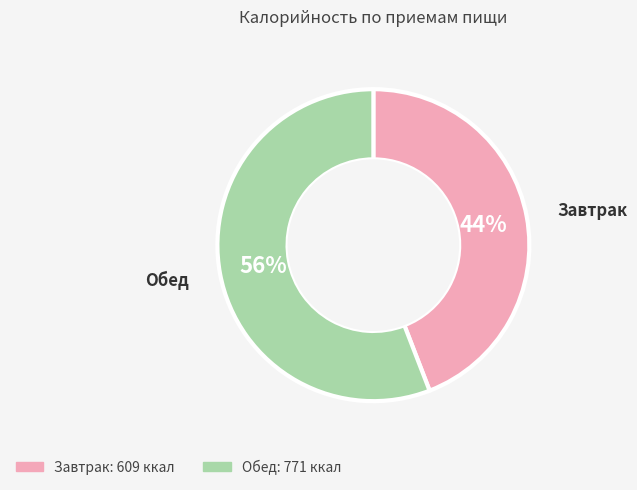

Rank the categories by value from lowest to highest.

Завтрак, Обед